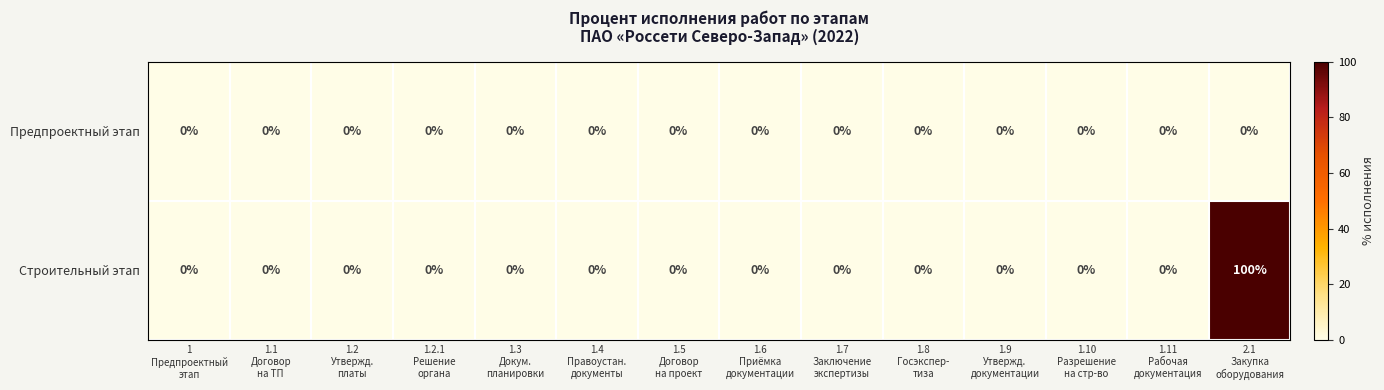

Rank the series by their maximum value, from highest to lowest.

Строительный этап, Предпроектный этап